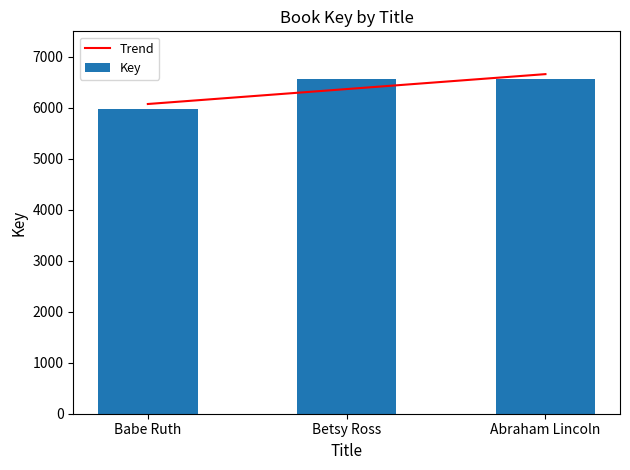

What is the minimum value for Trend?

6074.7